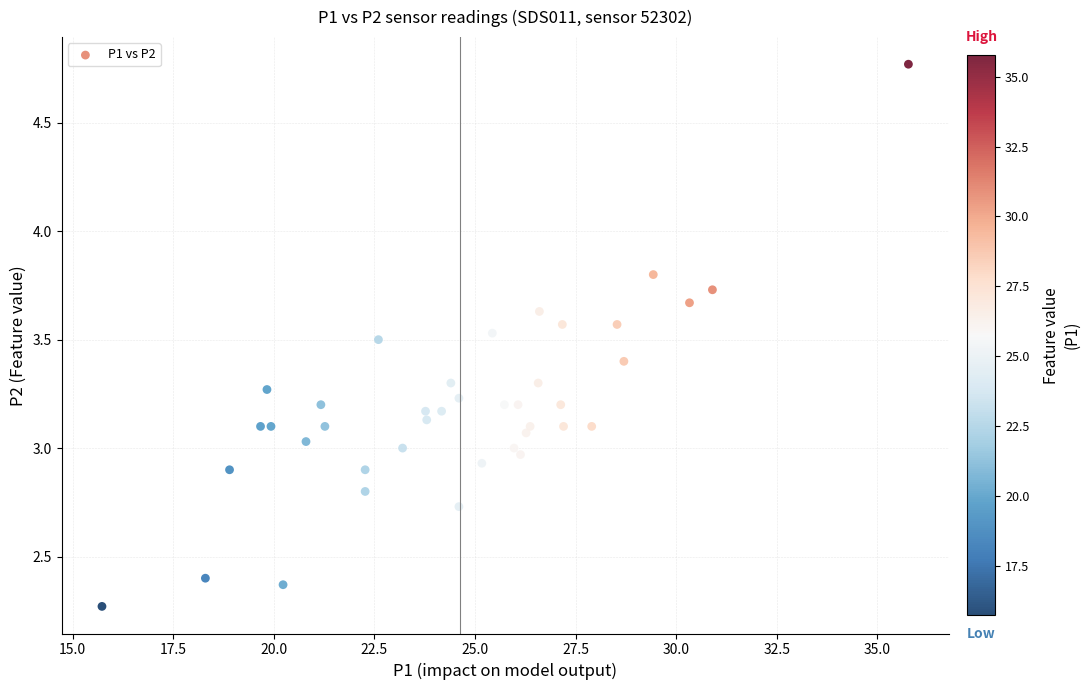

What is the range of Y values (max minus min)?

2.5